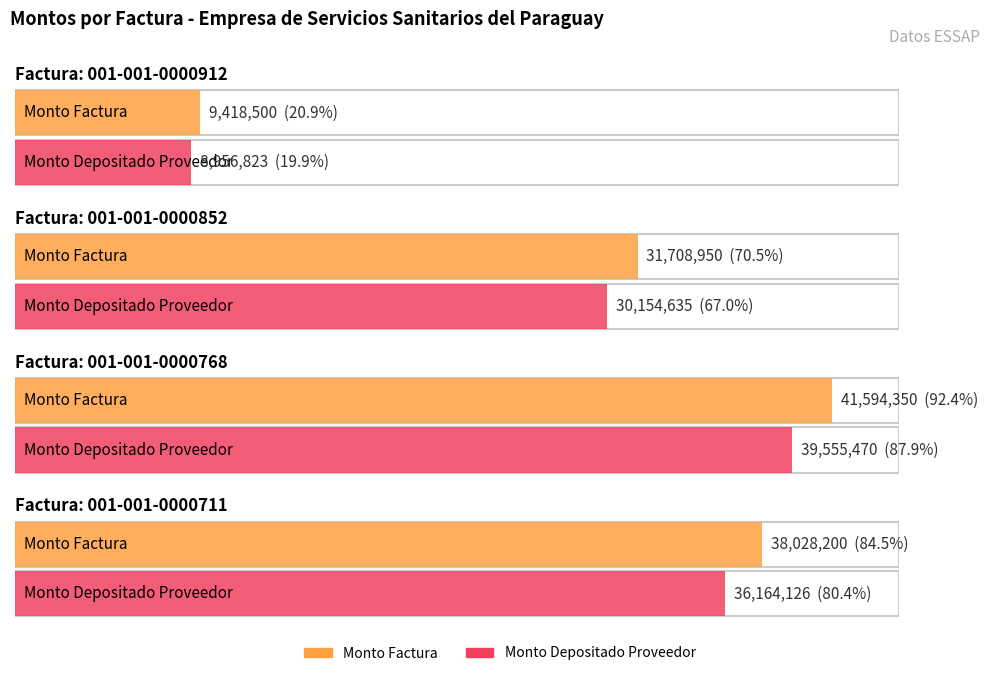

Reading right to left, list all the values displayed in this chart.

monto_factura: 38028200	41594350	31708950	9418500
monto_depositado_proveedor: 36164126	39555470	30154635	8956823